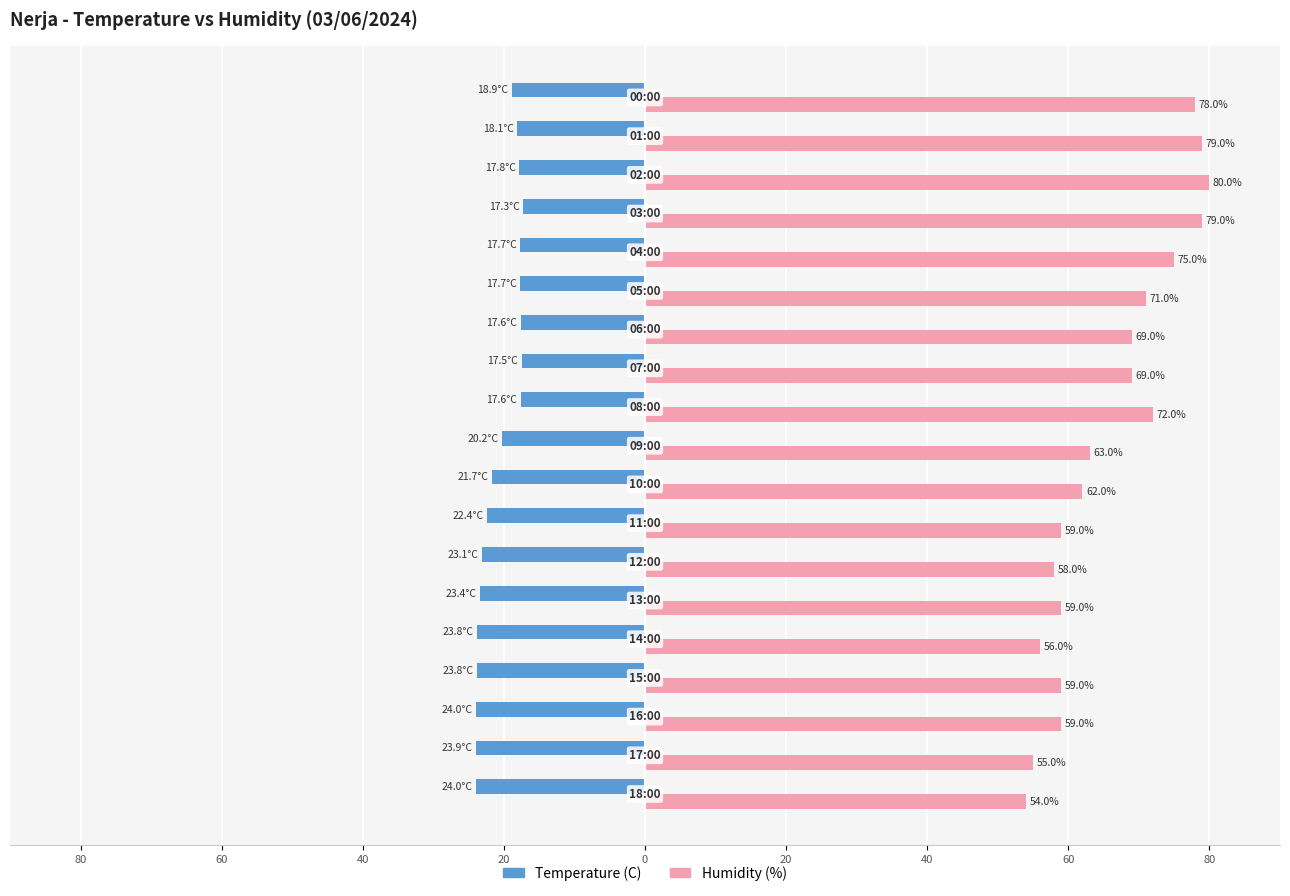

What are all the series names shown in the legend?

Temperature (C), Humidity (%)